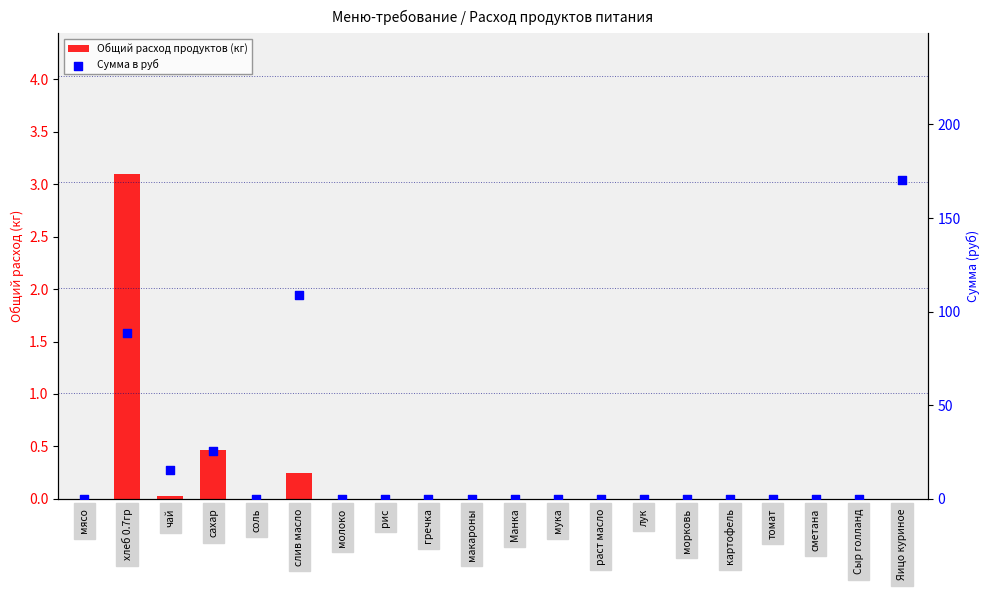

Which series contains the lowest Y value?

Общий расход продуктов (кг)